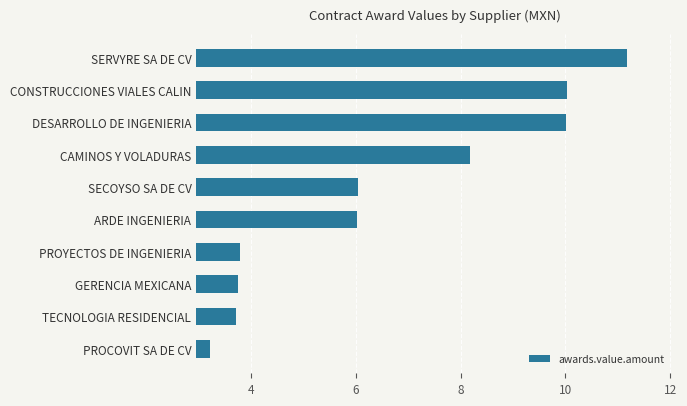

Count the number of data series in this chart.

1